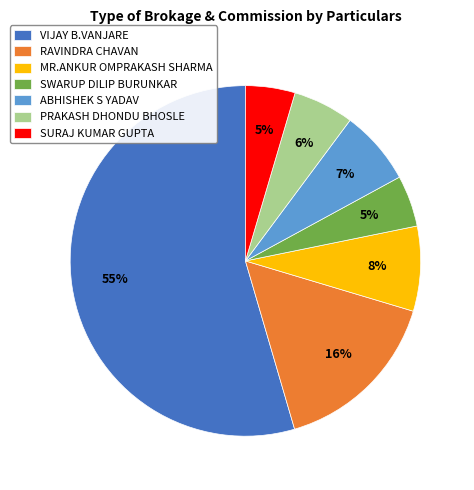

Between PRAKASH DHONDU BHOSLE and ABHISHEK S YADAV, which is larger?

ABHISHEK S YADAV